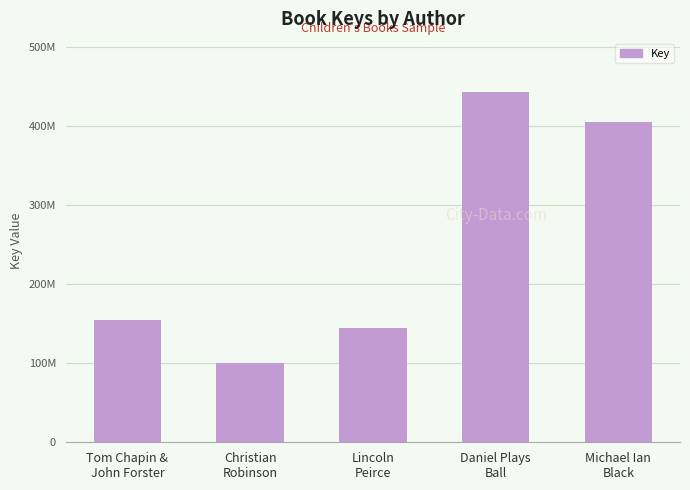

Rank the categories by value from lowest to highest.

Christian
Robinson, Lincoln
Peirce, Tom Chapin &
John Forster, Michael Ian
Black, Daniel Plays
Ball